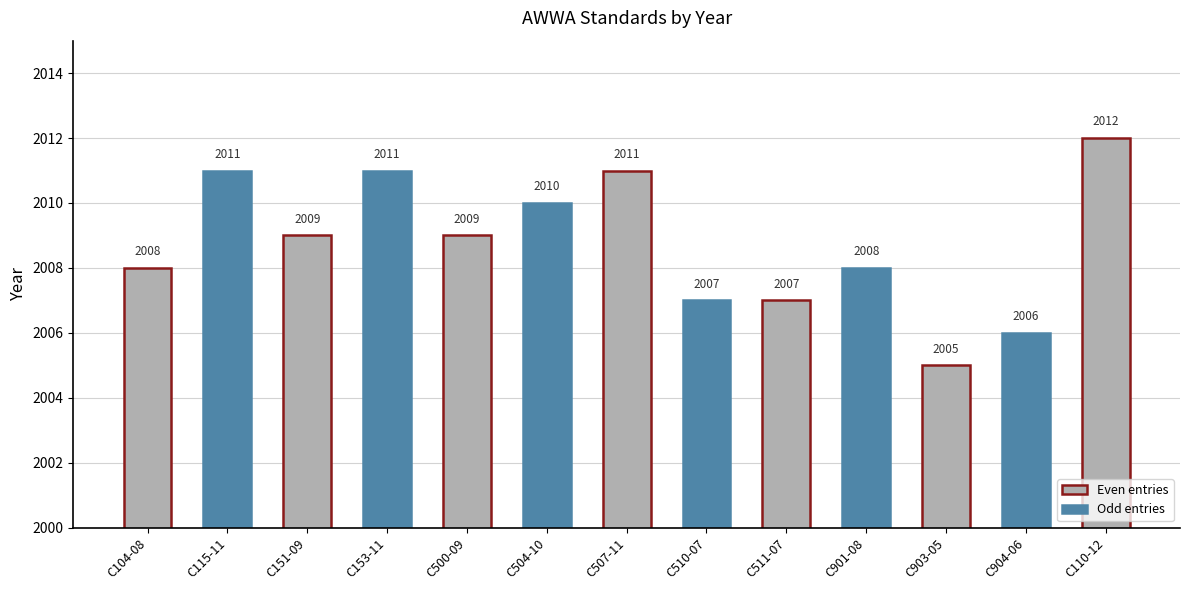

At which label does the data first exceed 2009?

C115-11